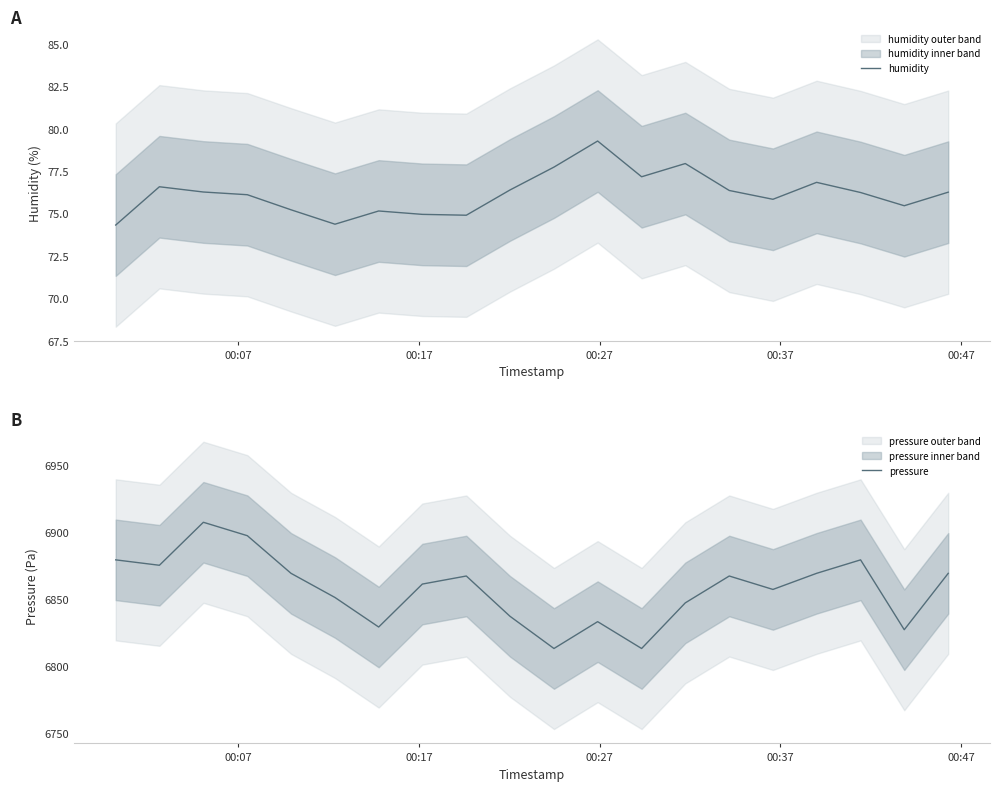

What is the highest value of the pressure series?

6907.2